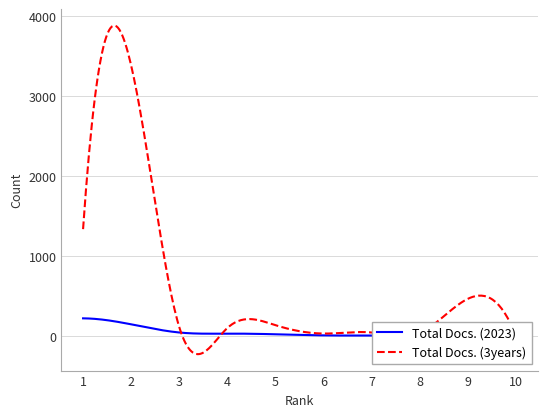

At which label does Total Docs. (2023) reach its peak?

1